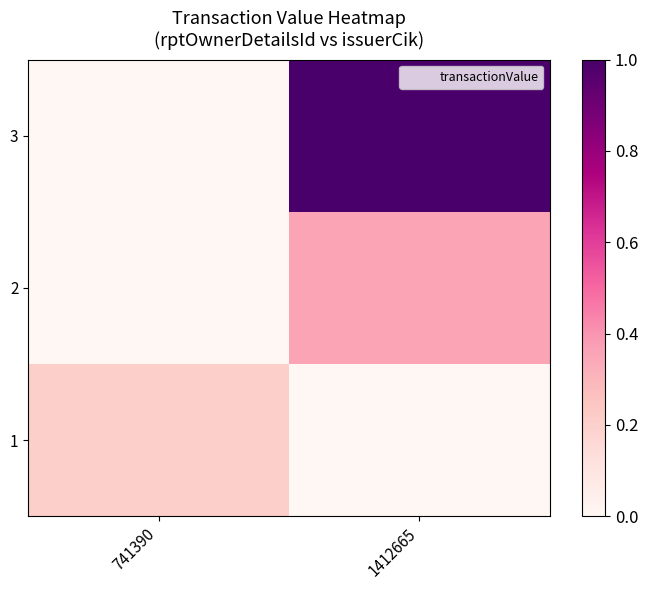

Between 1412665 and 741390, which is larger?

741390